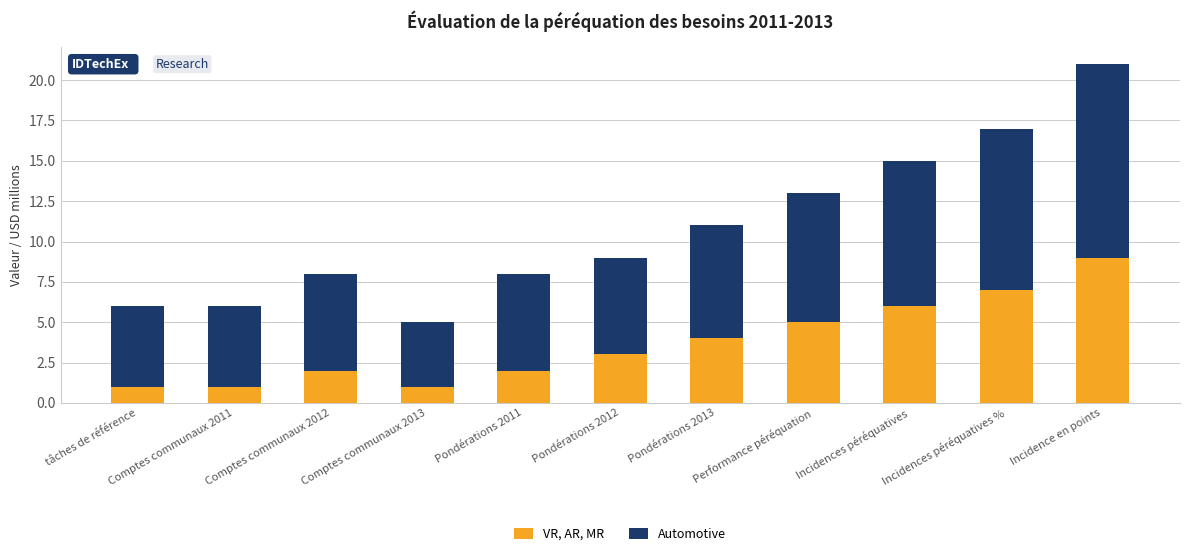

At which category is the sum across all series the highest?

Incidence en points